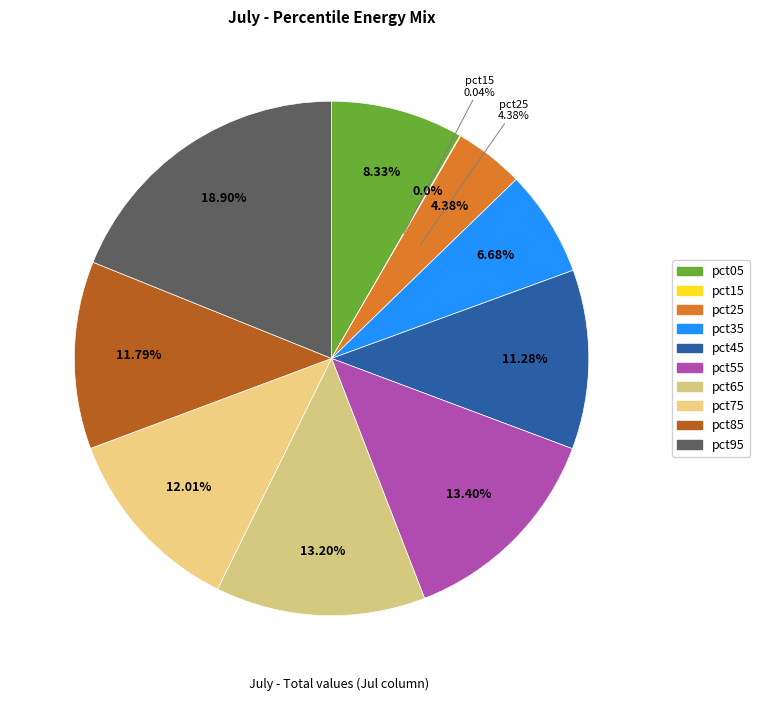

How many segments does this pie chart have?

10